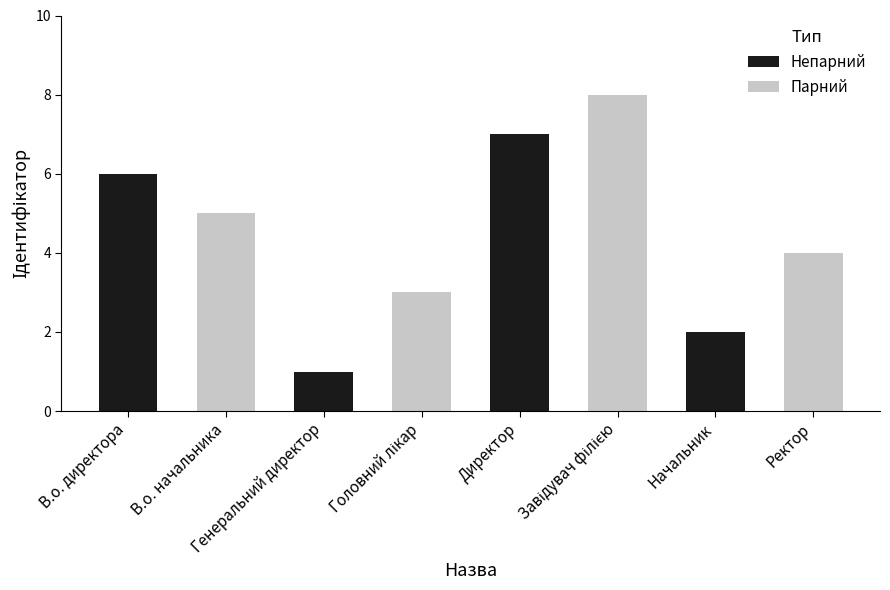

What value does the data have at Завідувач філією?

8